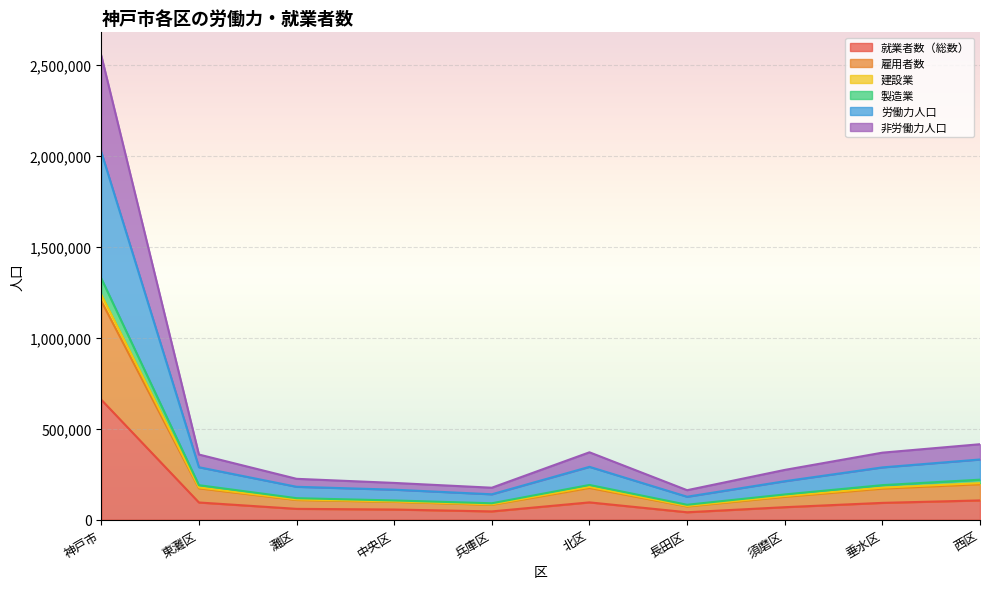

What is the difference between the 製造業 values at 垂水区 and 東灘区?

178